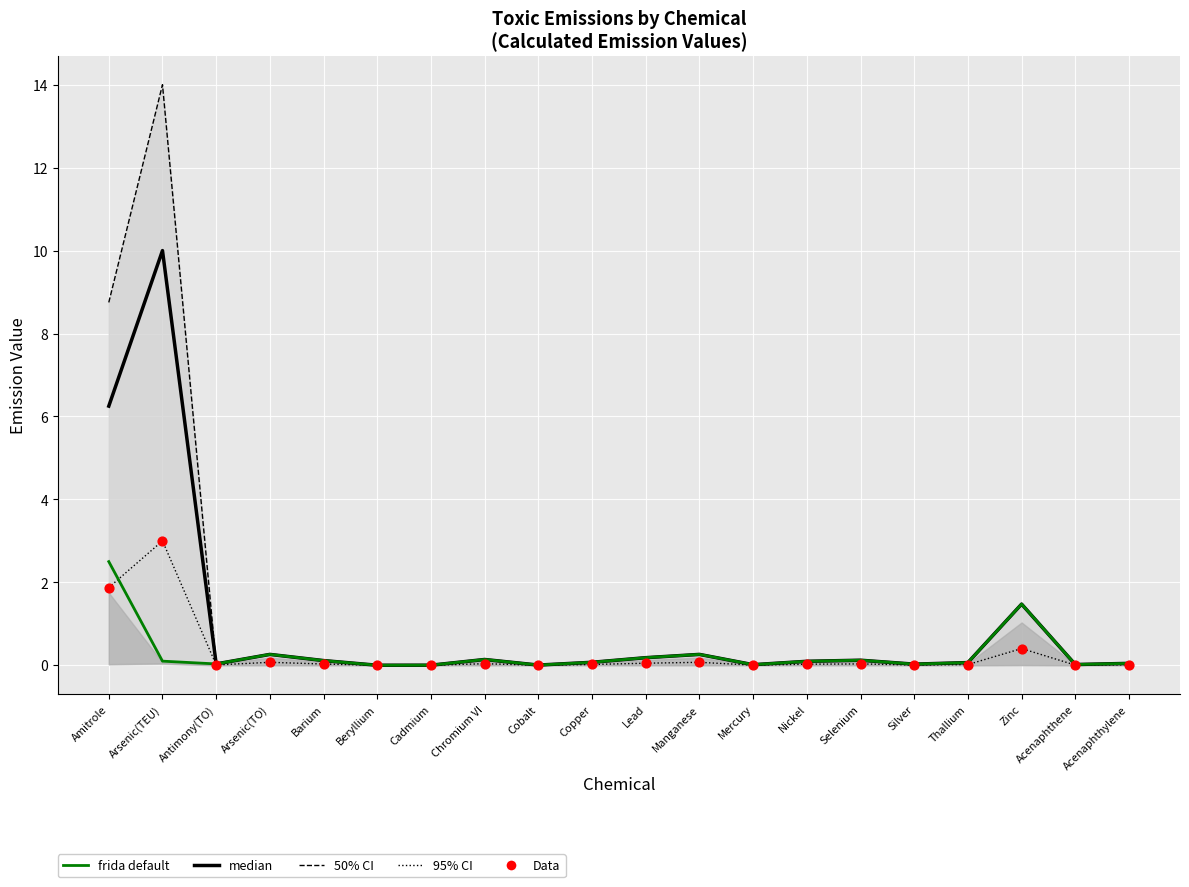

Is the value of median at Mercury greater than the value of frida default at Lead?

No